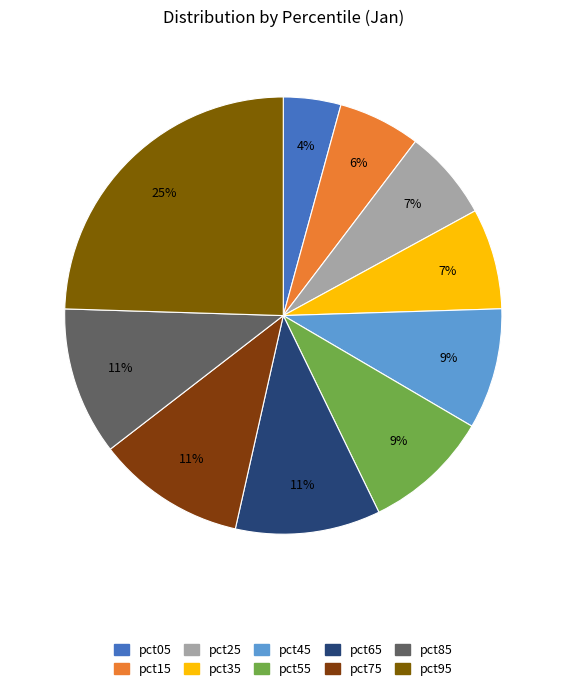

True or false: pct85 accounts for 11% of the total.

True